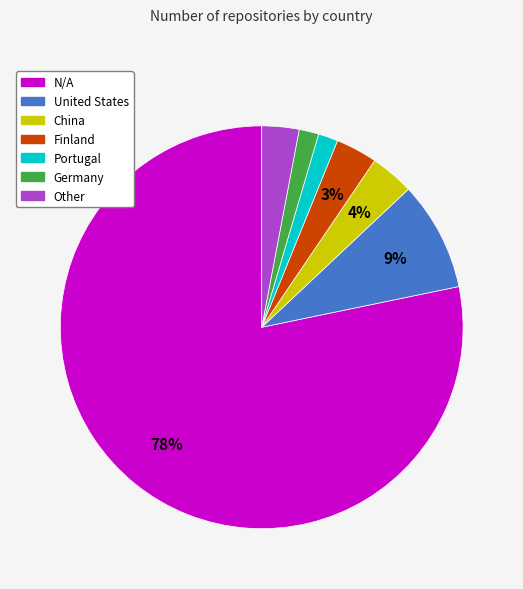

Do Portugal and Germany together represent more than half of the pie?

No